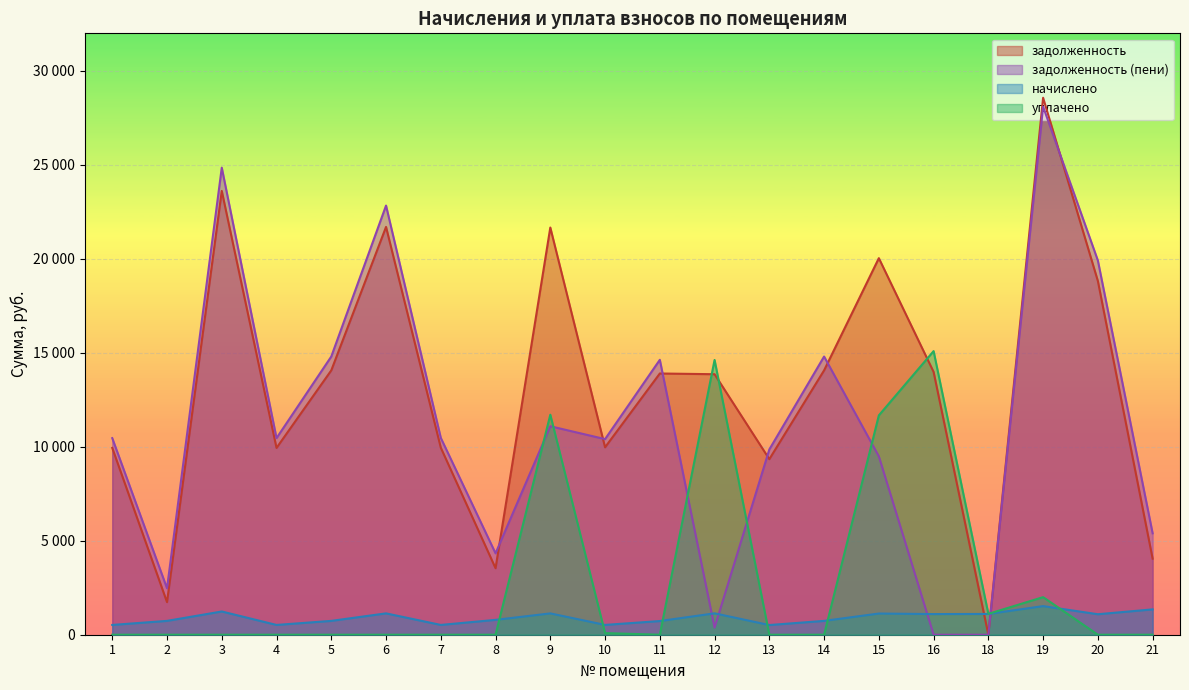

Which category has the lowest value in the задолженность (пени) series?

16